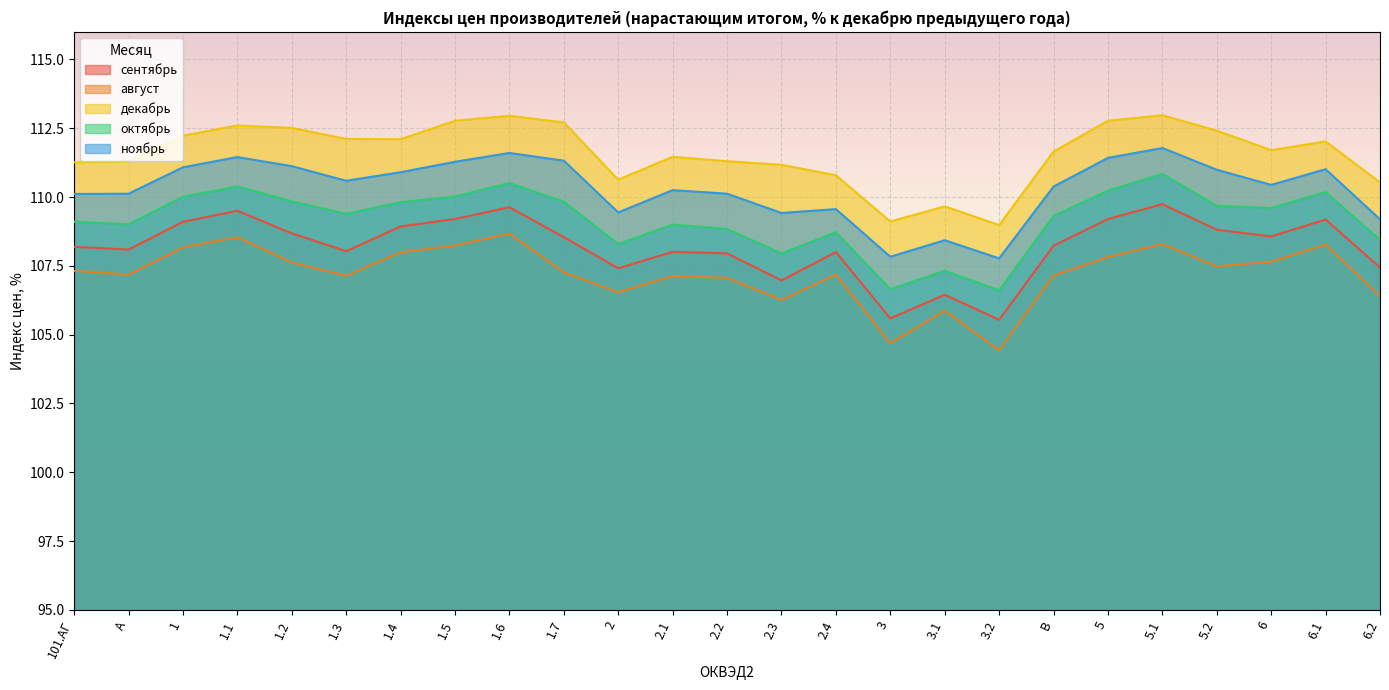

What are all the series names shown in the legend?

сентябрь, август, декабрь, октябрь, ноябрь